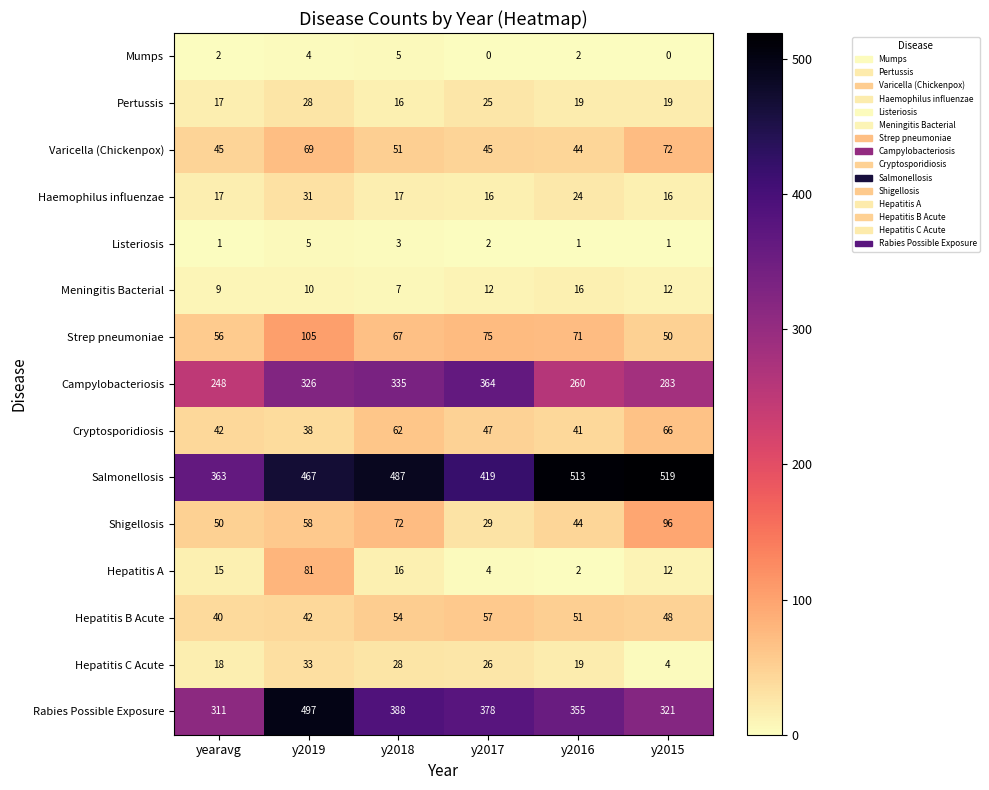

What is the difference between the highest and lowest values at y2015?

519